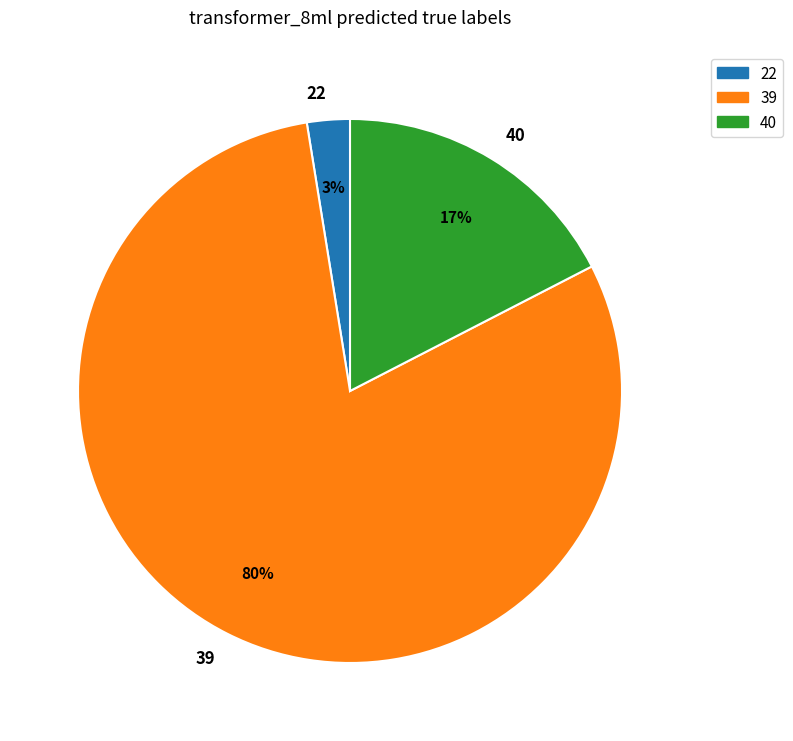

True or false: 39 accounts for 67% of the total.

False